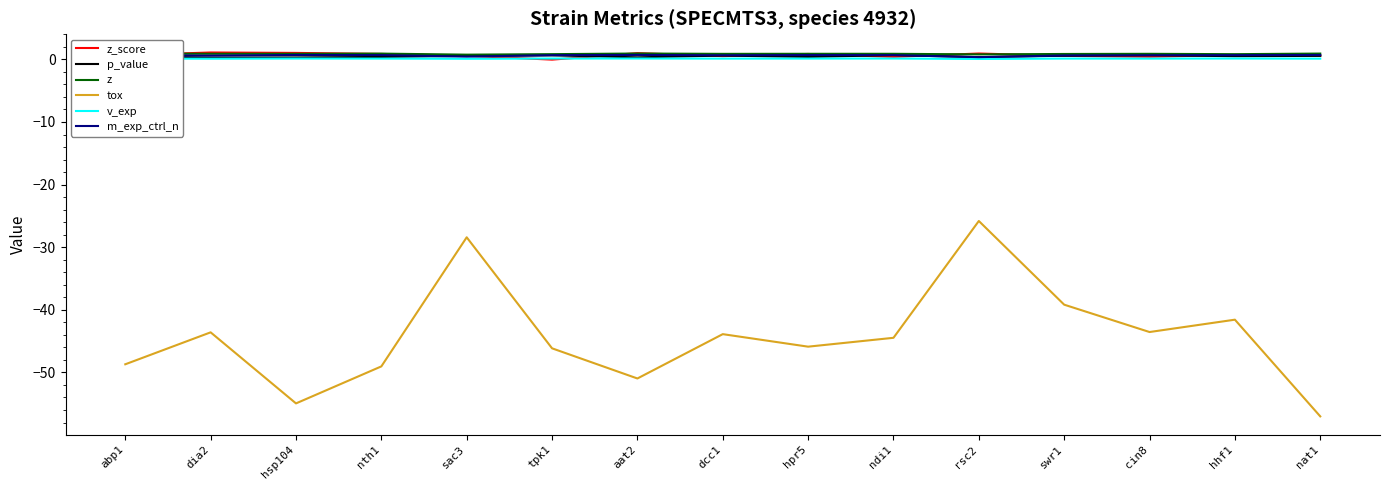

The z series shows 0.8 at rsc2. True or false?

True